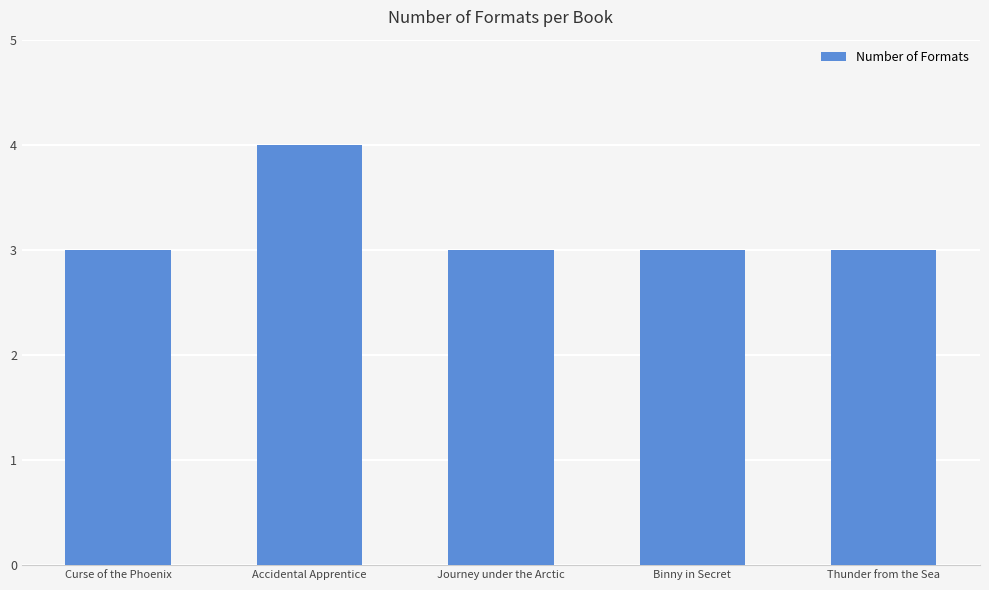

Reading right to left, list all the values displayed in this chart.

3	3	3	4	3